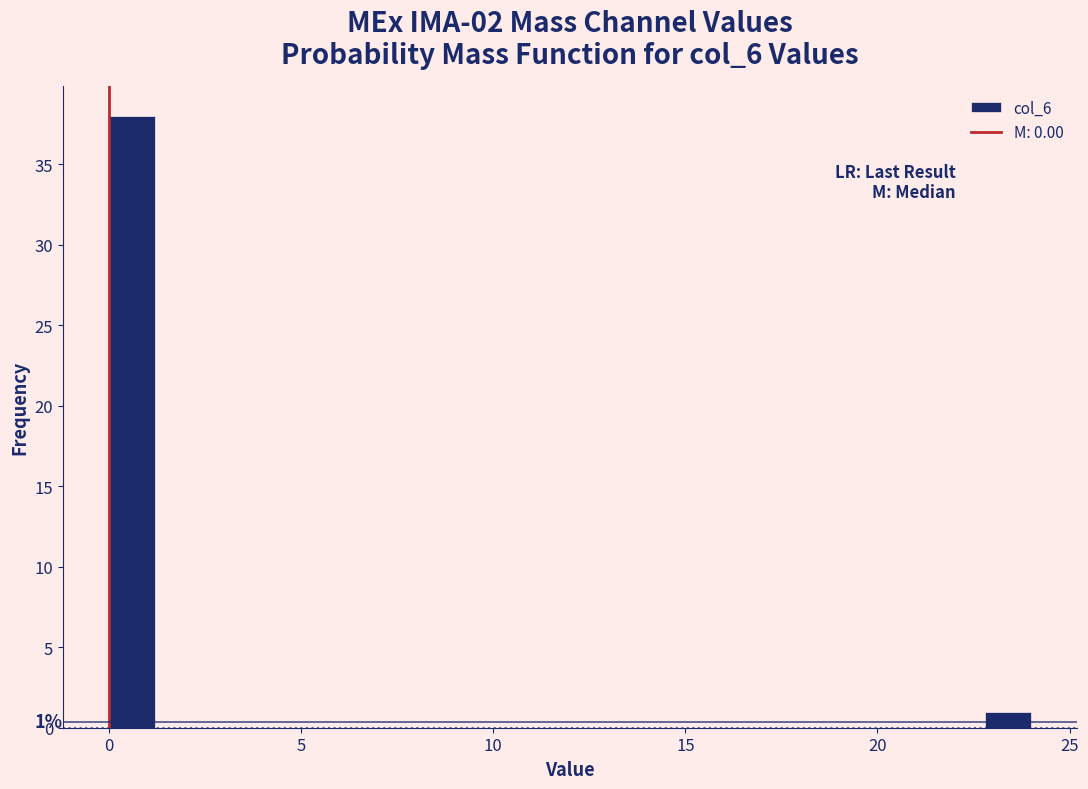

Around what value on the x-axis is the tallest bar? Give the approximate position of its centre, as read against the axis.

0.5